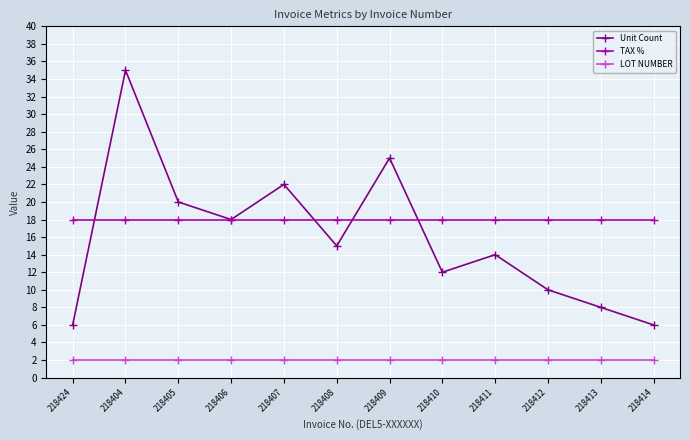

What value does the TAX % series have at 218424?

18